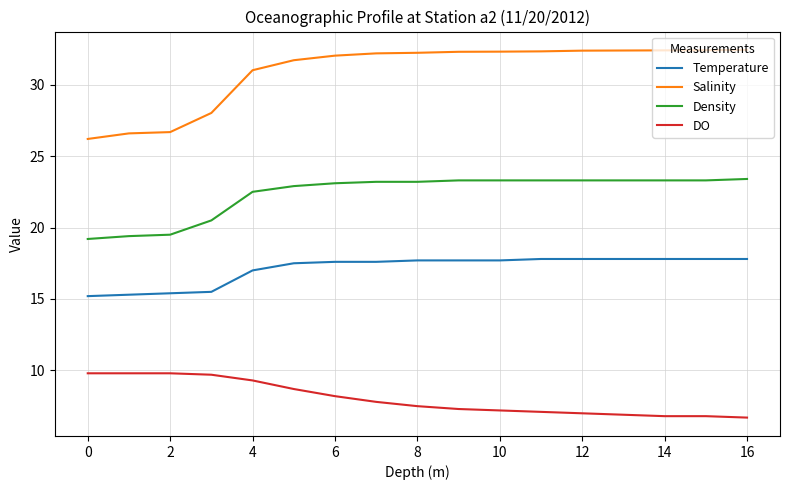

True or false: Salinity and DO cross at least once.

False